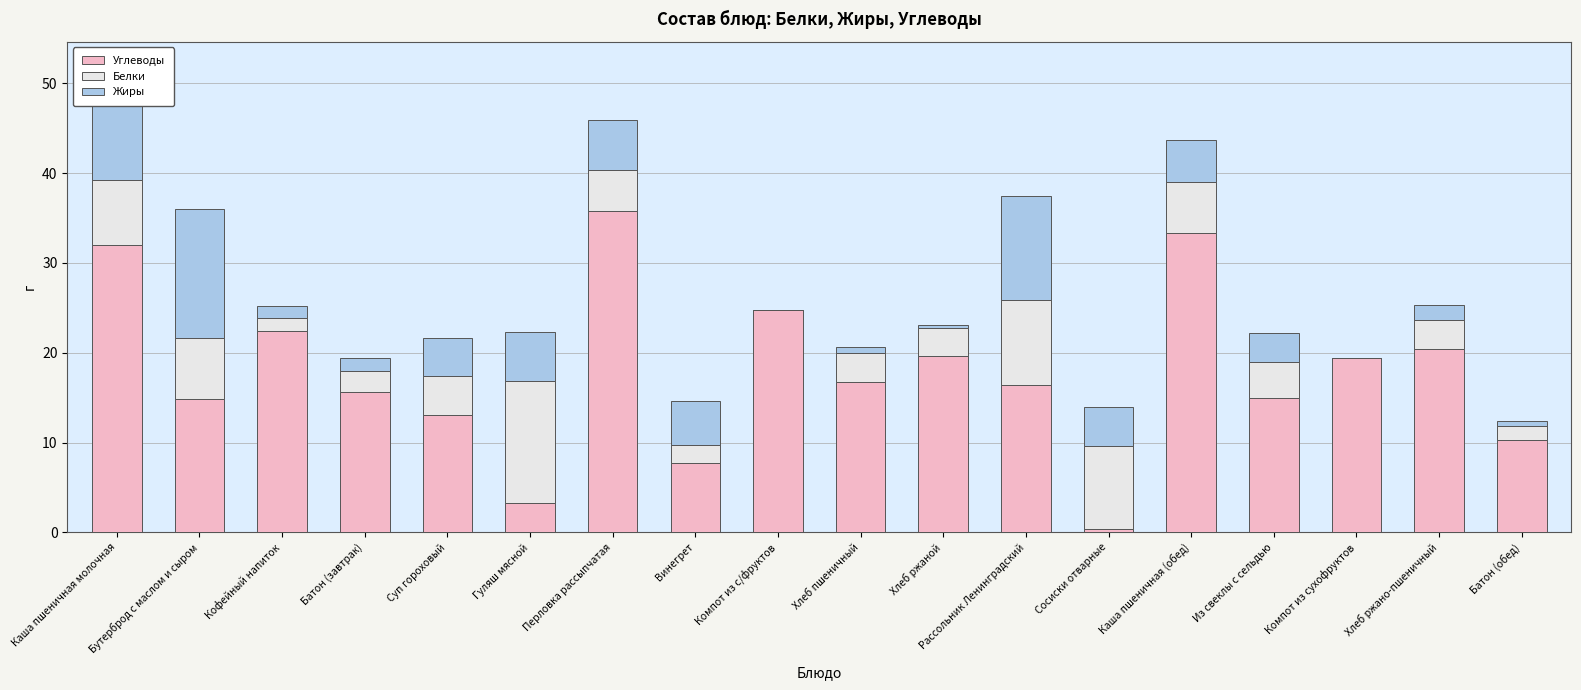

How many series are shown in this chart?

3